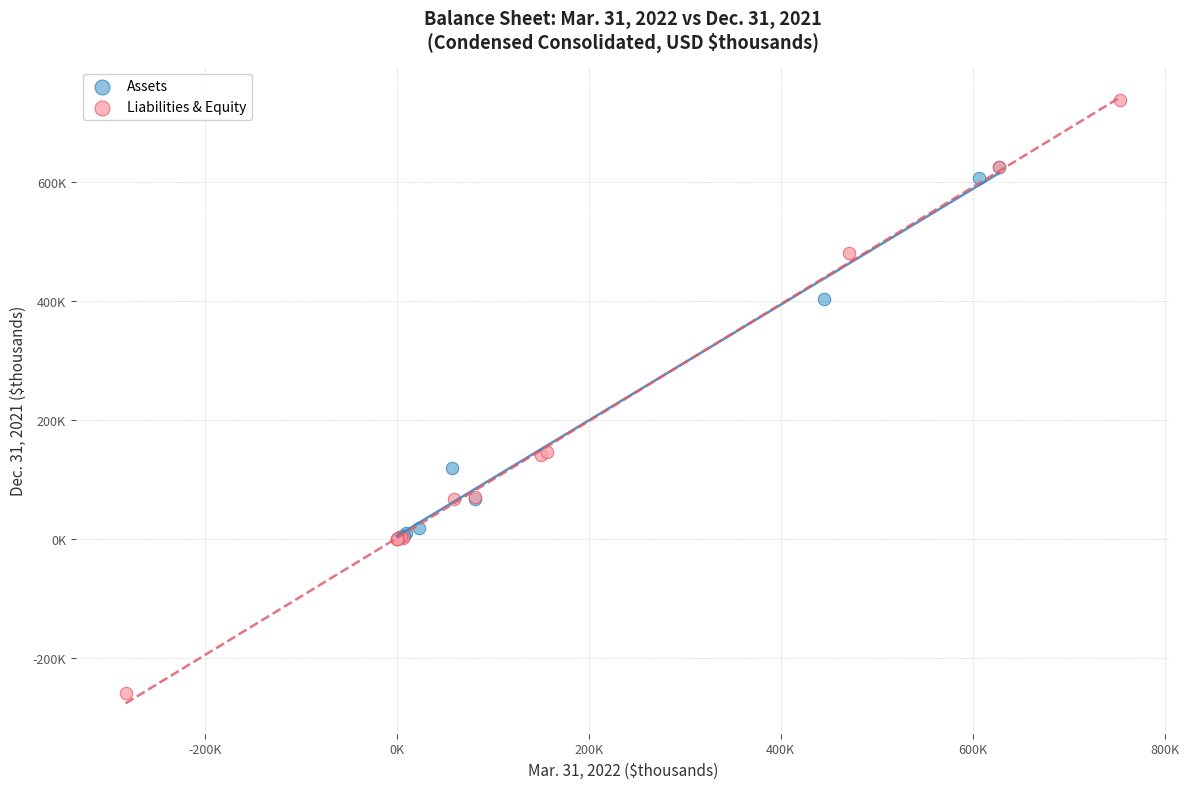

Which series reaches the minimum Y coordinate?

Liabilities & Equity